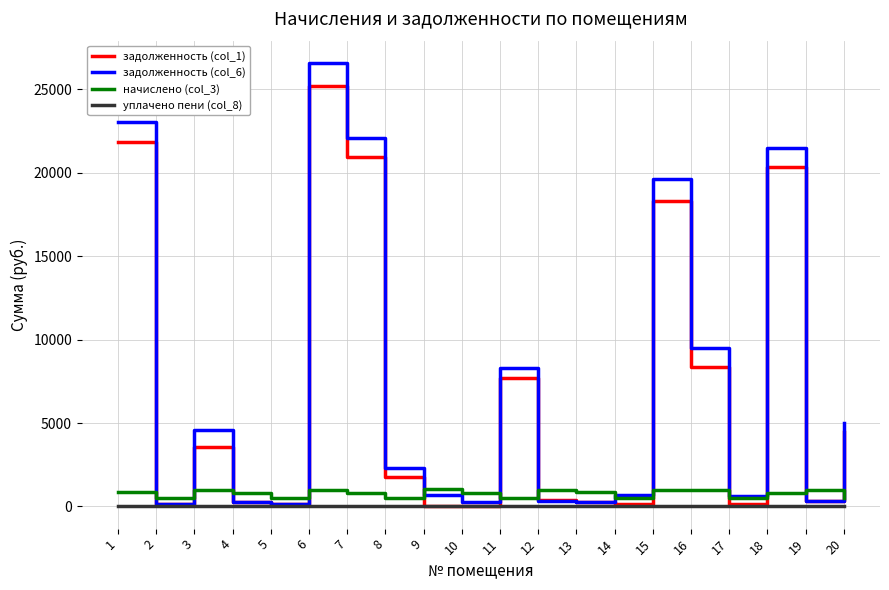

Where does the задолженность (col_1) series first go above 1783?

1